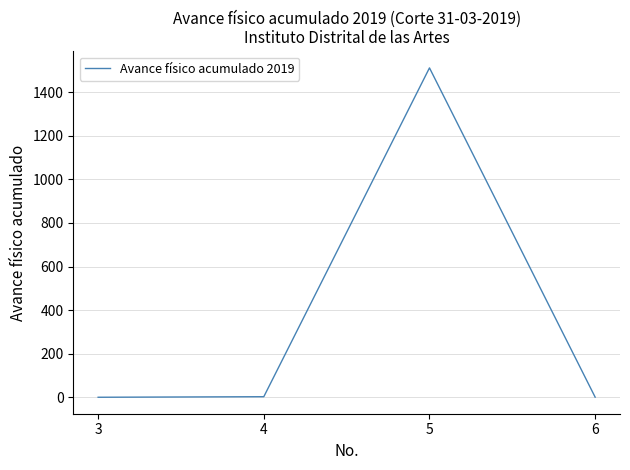

At which category does the data reach its first local peak?

5